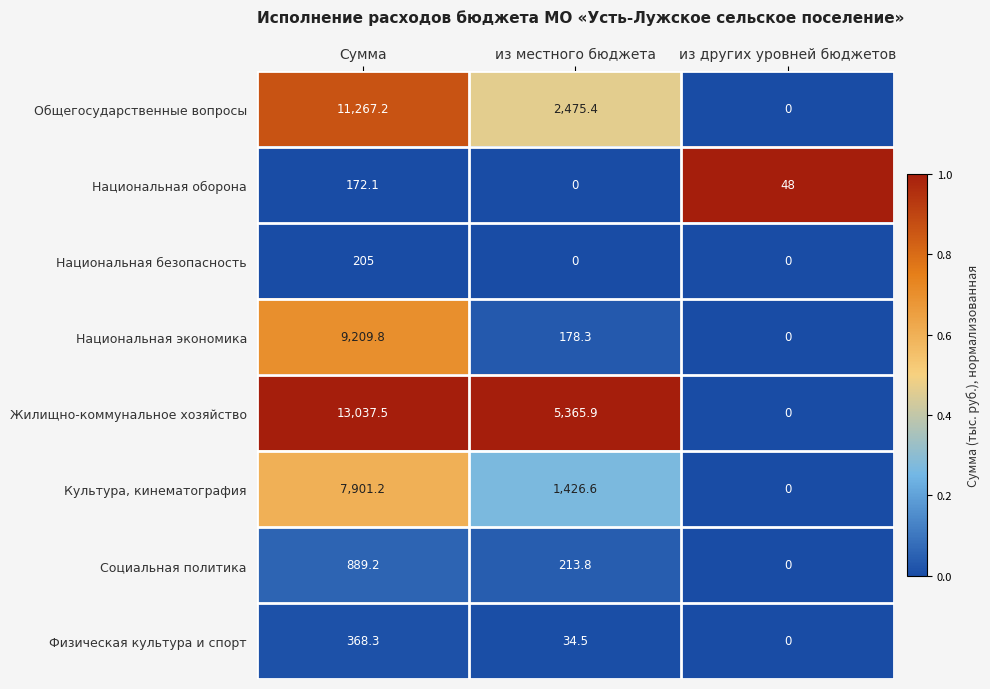

Count the number of categories in the chart.

3